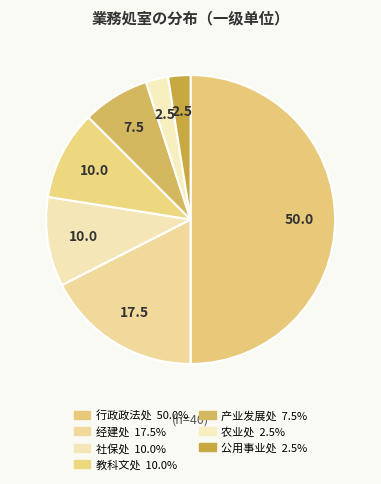

How many slices are in this pie chart?

7